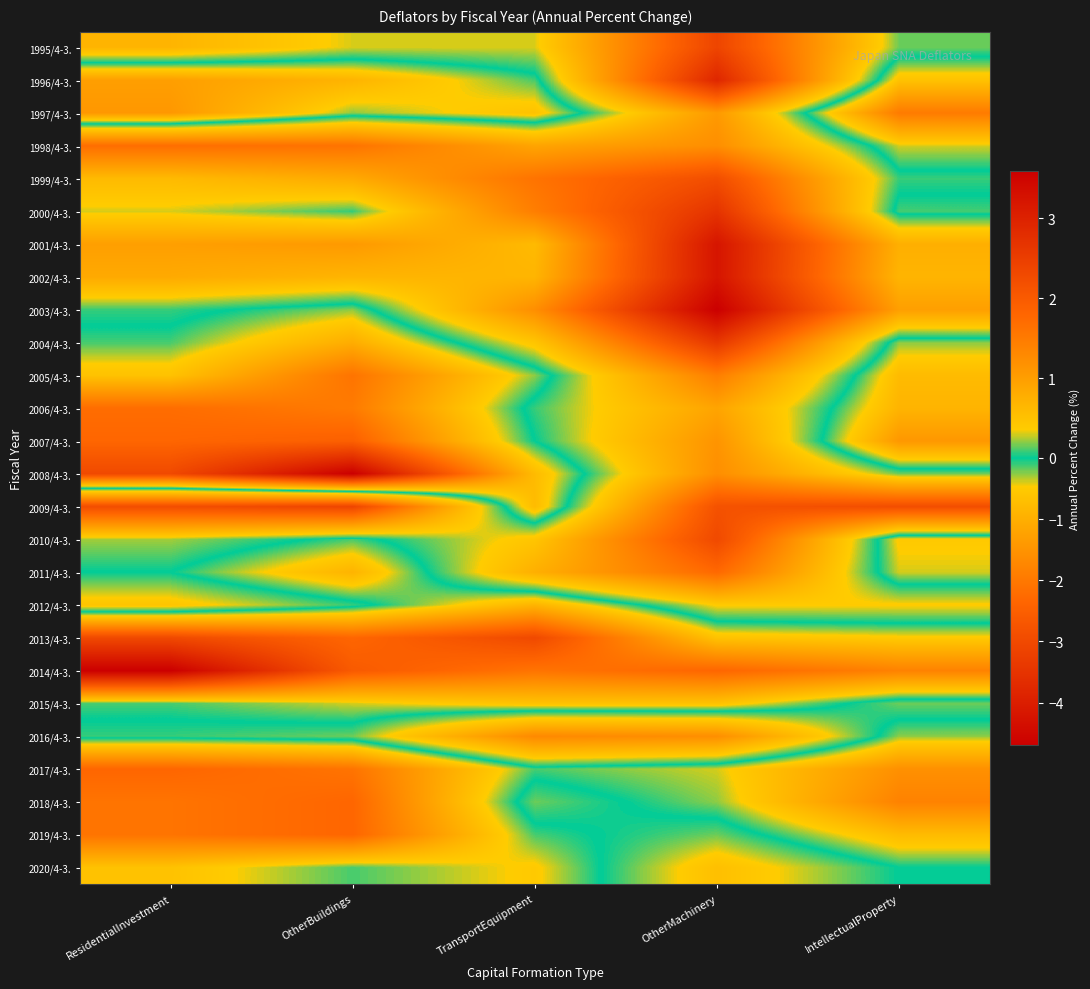

Reading left to right, transcribe all the data shown in this chart.

1995/4-3.: ResidentialInvestment=-0.9	OtherBuildings=-0.4	TransportEquipment=-0.4	OtherMachinery=-3.1	IntellectualProperty=-0.2
1996/4-3.: ResidentialInvestment=1.0	OtherBuildings=0.7	TransportEquipment=0.1	OtherMachinery=-3.8	IntellectualProperty=0.5
1997/4-3.: ResidentialInvestment=1.1	OtherBuildings=0.2	TransportEquipment=0.5	OtherMachinery=-1.4	IntellectualProperty=1.5
1998/4-3.: ResidentialInvestment=-2.2	OtherBuildings=-2.1	TransportEquipment=-1.2	OtherMachinery=-1.6	IntellectualProperty=0.3
1999/4-3.: ResidentialInvestment=-0.8	OtherBuildings=-1.1	TransportEquipment=-2.1	OtherMachinery=-2.9	IntellectualProperty=-0.1
2000/4-3.: ResidentialInvestment=-0.4	OtherBuildings=-0.1	TransportEquipment=-1.9	OtherMachinery=-3.5	IntellectualProperty=0.1
2001/4-3.: ResidentialInvestment=-1.3	OtherBuildings=-1.4	TransportEquipment=-0.8	OtherMachinery=-4.2	IntellectualProperty=-1.0
2002/4-3.: ResidentialInvestment=-1.1	OtherBuildings=-0.9	TransportEquipment=-0.9	OtherMachinery=-4.2	IntellectualProperty=-0.9
2003/4-3.: ResidentialInvestment=-0.1	OtherBuildings=0.2	TransportEquipment=-1.6	OtherMachinery=-4.7	IntellectualProperty=-1.3
2004/4-3.: ResidentialInvestment=0.1	OtherBuildings=0.8	TransportEquipment=-0.6	OtherMachinery=-3.4	IntellectualProperty=0.2
2005/4-3.: ResidentialInvestment=0.5	OtherBuildings=1.6	TransportEquipment=0.2	OtherMachinery=-1.9	IntellectualProperty=0.6
2006/4-3.: ResidentialInvestment=1.7	OtherBuildings=1.5	TransportEquipment=-0.1	OtherMachinery=-1.2	IntellectualProperty=0.7
2007/4-3.: ResidentialInvestment=1.8	OtherBuildings=1.9	TransportEquipment=-0.0	OtherMachinery=-1.5	IntellectualProperty=1.1
2008/4-3.: ResidentialInvestment=2.3	OtherBuildings=3.6	TransportEquipment=0.6	OtherMachinery=-1.6	IntellectualProperty=-0.2
2009/4-3.: ResidentialInvestment=-2.9	OtherBuildings=-3.1	TransportEquipment=0.6	OtherMachinery=-2.8	IntellectualProperty=-2.9
2010/4-3.: ResidentialInvestment=-0.3	OtherBuildings=0.1	TransportEquipment=-0.6	OtherMachinery=-3.0	IntellectualProperty=0.4
2011/4-3.: ResidentialInvestment=-0.0	OtherBuildings=0.7	TransportEquipment=-1.0	OtherMachinery=-2.3	IntellectualProperty=0.3
2012/4-3.: ResidentialInvestment=-0.6	OtherBuildings=-0.1	TransportEquipment=0.7	OtherMachinery=-0.5	IntellectualProperty=-0.5
2013/4-3.: ResidentialInvestment=2.3	OtherBuildings=1.8	TransportEquipment=2.3	OtherMachinery=0.5	IntellectualProperty=0.4
2014/4-3.: ResidentialInvestment=3.6	OtherBuildings=2.0	TransportEquipment=1.6	OtherMachinery=1.8	IntellectualProperty=1.4
2015/4-3.: ResidentialInvestment=0.1	OtherBuildings=0.3	TransportEquipment=0.5	OtherMachinery=0.5	IntellectualProperty=-0.2
2016/4-3.: ResidentialInvestment=-0.1	OtherBuildings=-0.2	TransportEquipment=-1.7	OtherMachinery=-1.6	IntellectualProperty=0.2
2017/4-3.: ResidentialInvestment=1.8	OtherBuildings=1.6	TransportEquipment=0.1	OtherMachinery=0.3	IntellectualProperty=1.2
2018/4-3.: ResidentialInvestment=1.6	OtherBuildings=1.8	TransportEquipment=-0.2	OtherMachinery=0.2	IntellectualProperty=1.4
2019/4-3.: ResidentialInvestment=1.6	OtherBuildings=1.8	TransportEquipment=0.1	OtherMachinery=-0.2	IntellectualProperty=0.6
2020/4-3.: ResidentialInvestment=0.5	OtherBuildings=0.1	TransportEquipment=0.4	OtherMachinery=-0.7	IntellectualProperty=-0.0